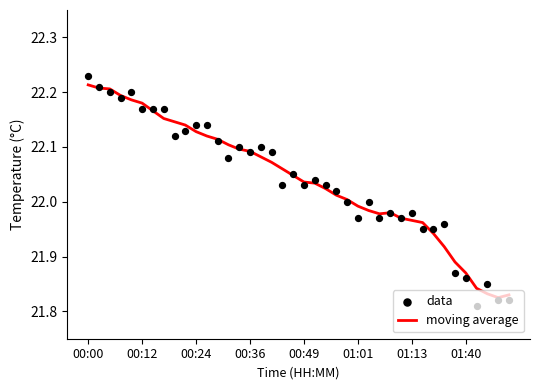

Which series reaches the maximum Y coordinate?

data